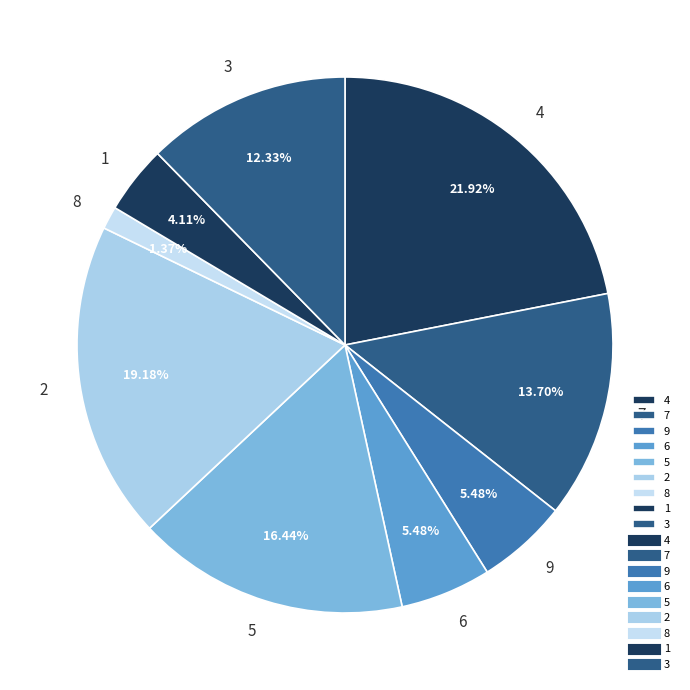

Does 6 represent more than half of the total?

No